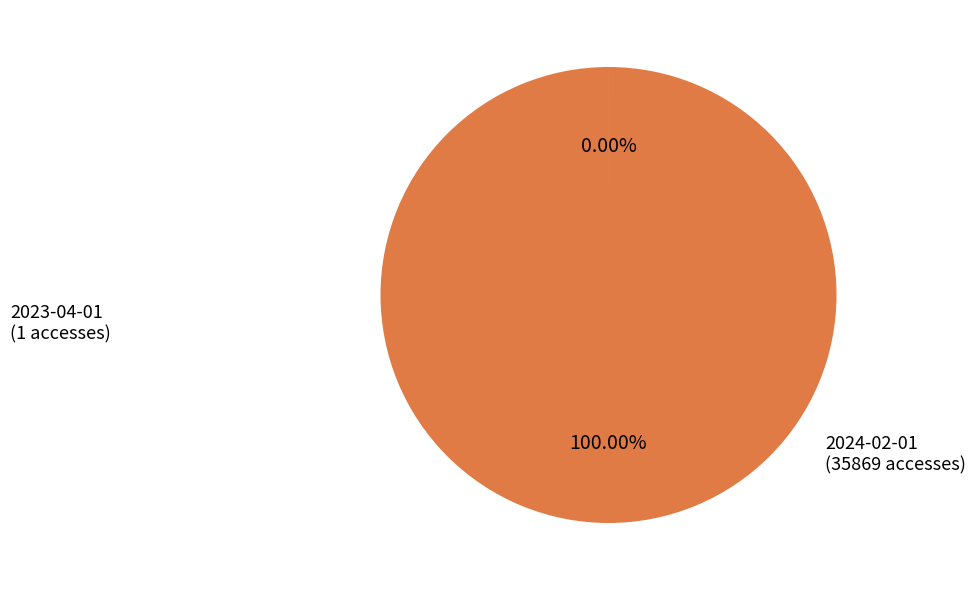

To the nearest percent, what is the difference between the largest and smallest slice percentages?

100%